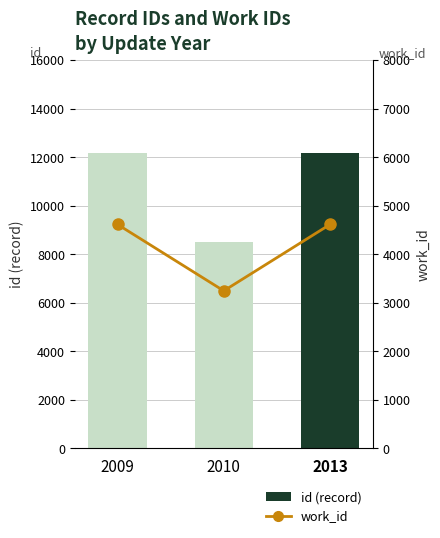

Reading left to right, transcribe all the data shown in this chart.

id: 12162	8500	12166
work_id: 4613	3246	4613